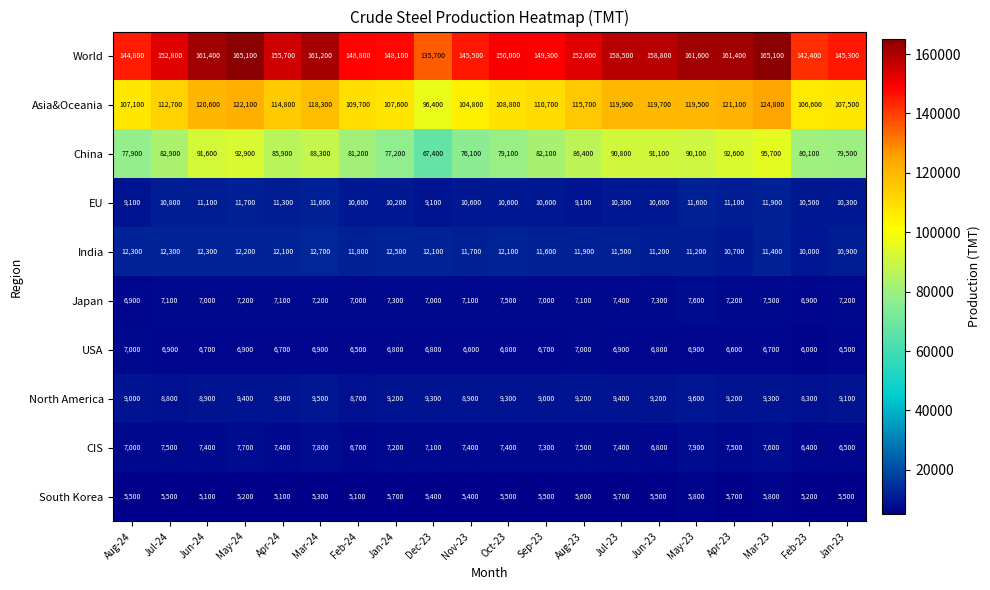

The India series shows 3944 at Apr-24. True or false?

False